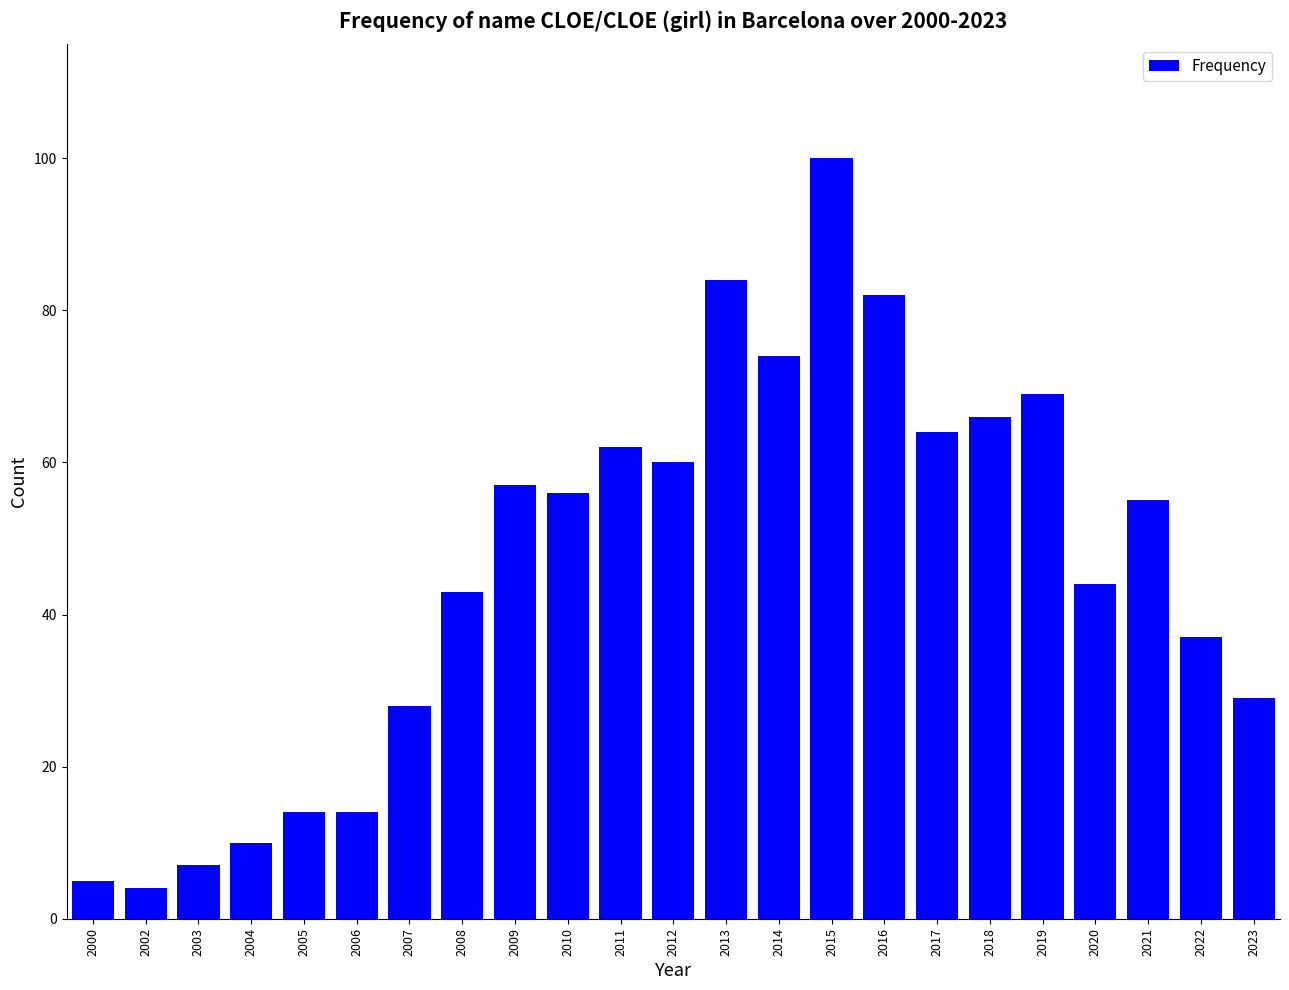

Reading left to right, extract all data points from this chart.

2000=5	2002=4	2003=7	2004=10	2005=14	2006=14	2007=28	2008=43	2009=57	2010=56	2011=62	2012=60	2013=84	2014=74	2015=100	2016=82	2017=64	2018=66	2019=69	2020=44	2021=55	2022=37	2023=29